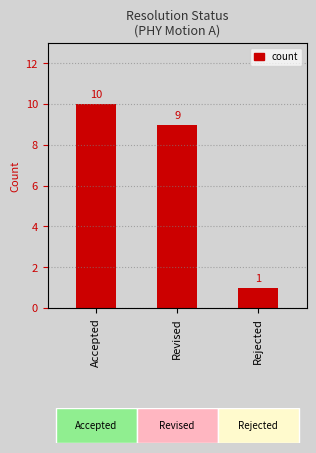

How many data points are less than 9?

1